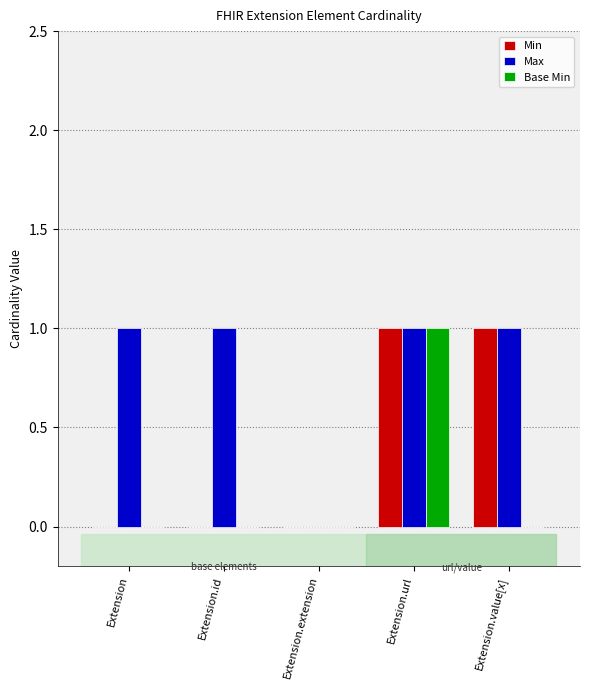

Which series has the largest total across all categories?

Max